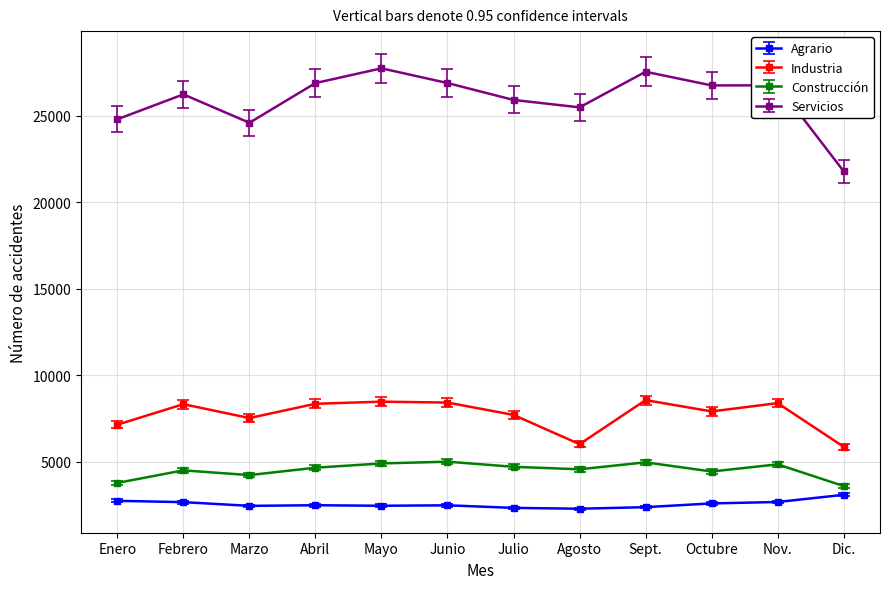

What is the difference between the maximum and minimum values in the Construcción series?

1408